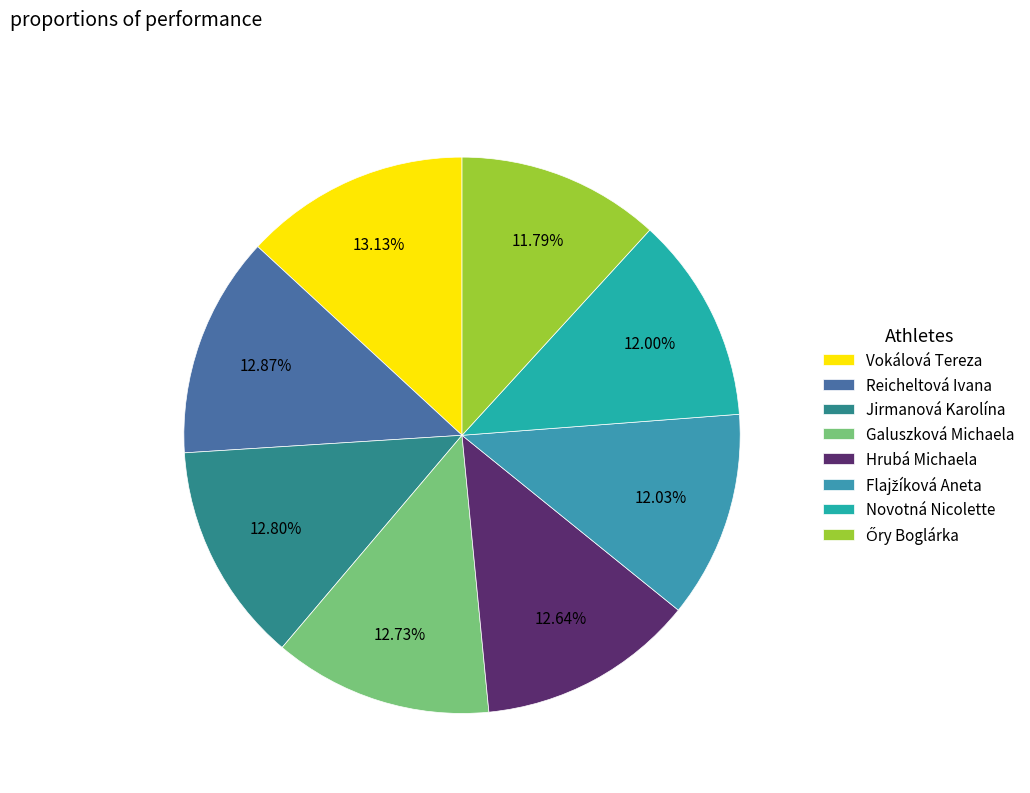

What is the ratio of the value at Novotná Nicolette to the value at Galuszková Michaela?

0.9